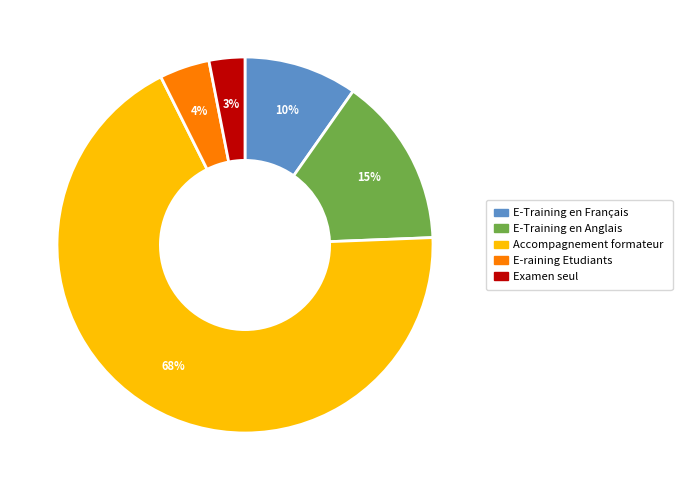

To the nearest percent, what percentage of the pie is E-raining Etudiants?

4%